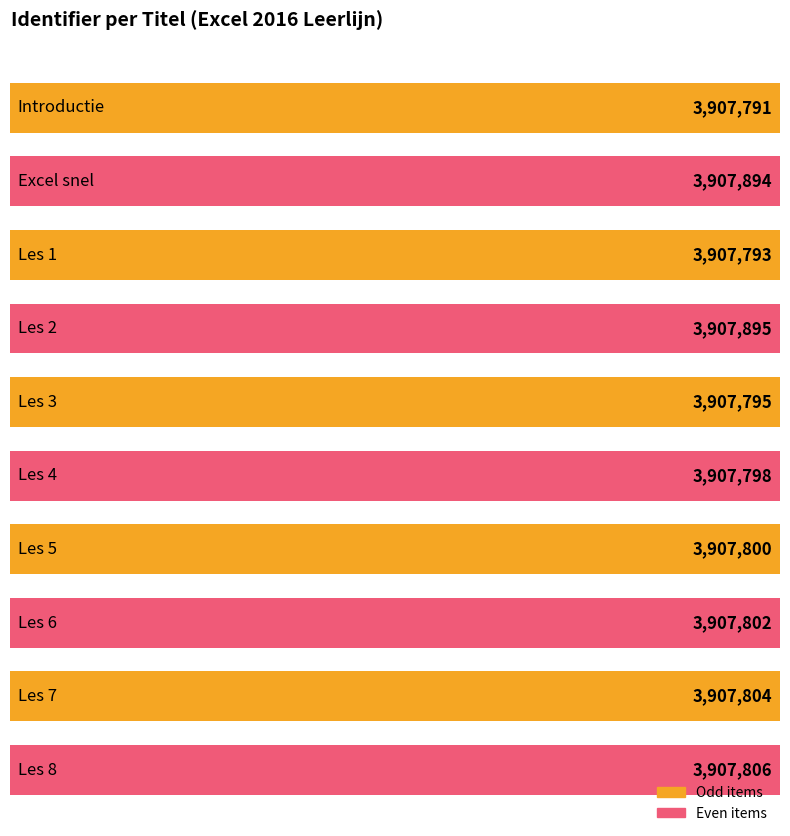

What is the sum of all values?

39078178